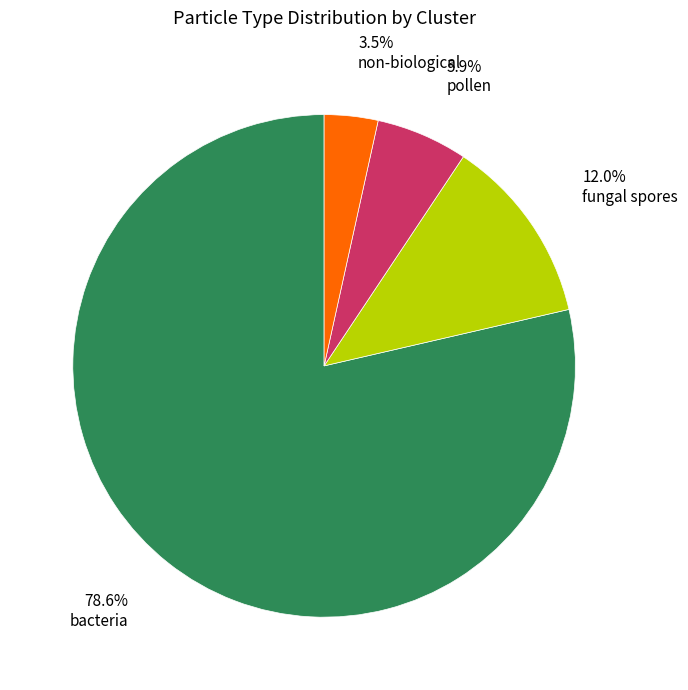

Between pollen and non-biological, which is larger?

pollen